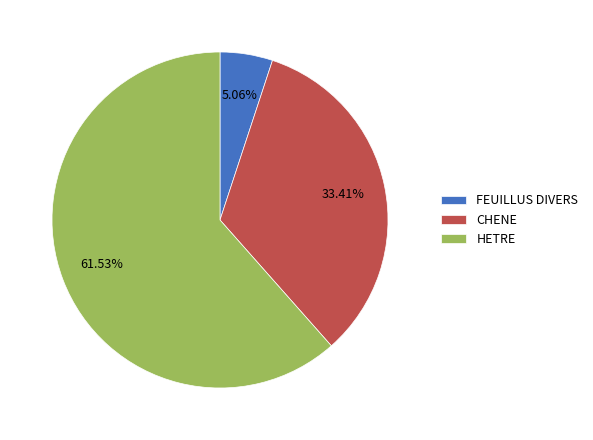

True or false: CHENE accounts for 33% of the total.

True